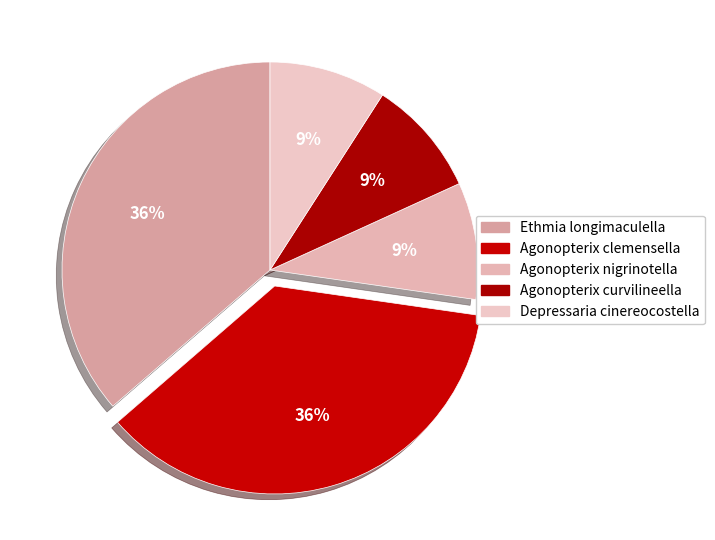

To the nearest percent, what is the average slice percentage?

20%